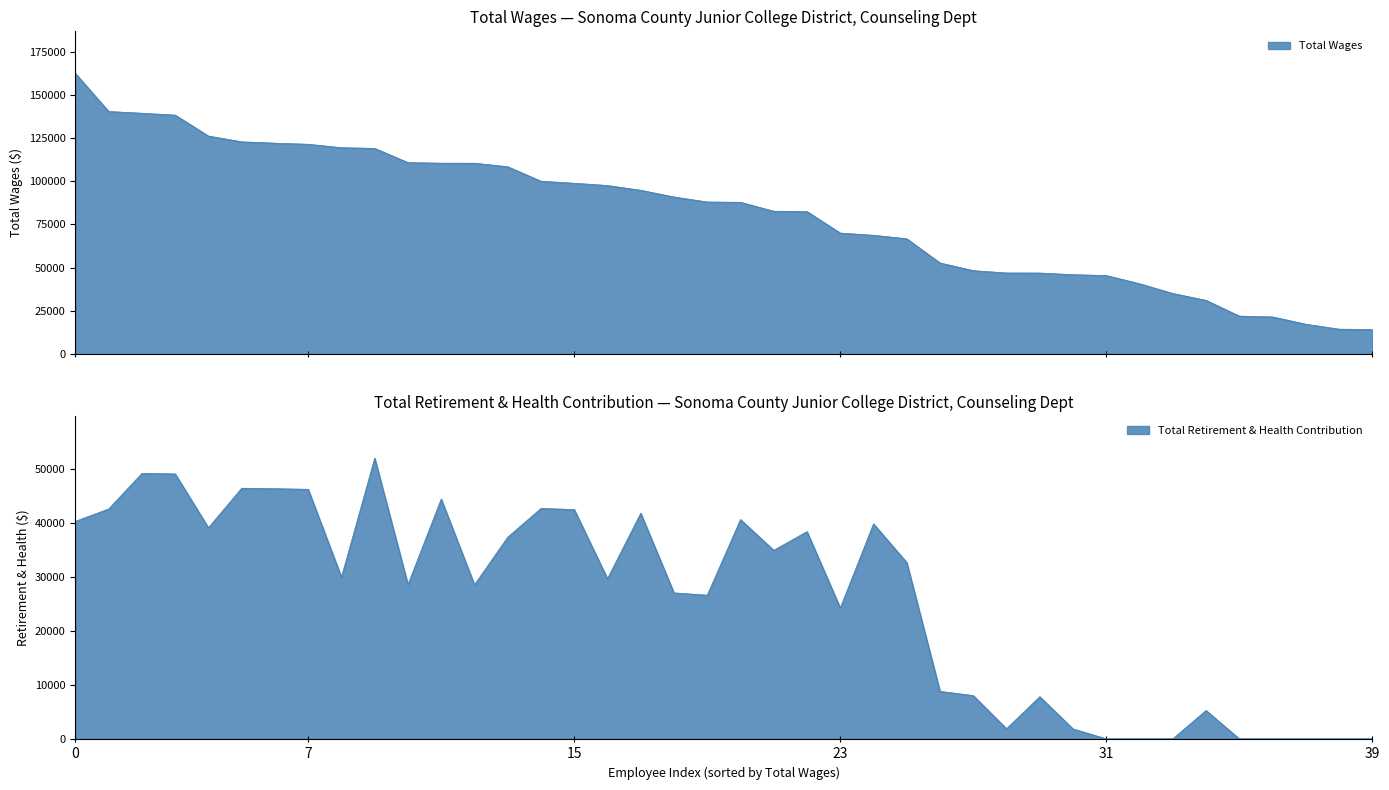

What position from the left is 3?

4